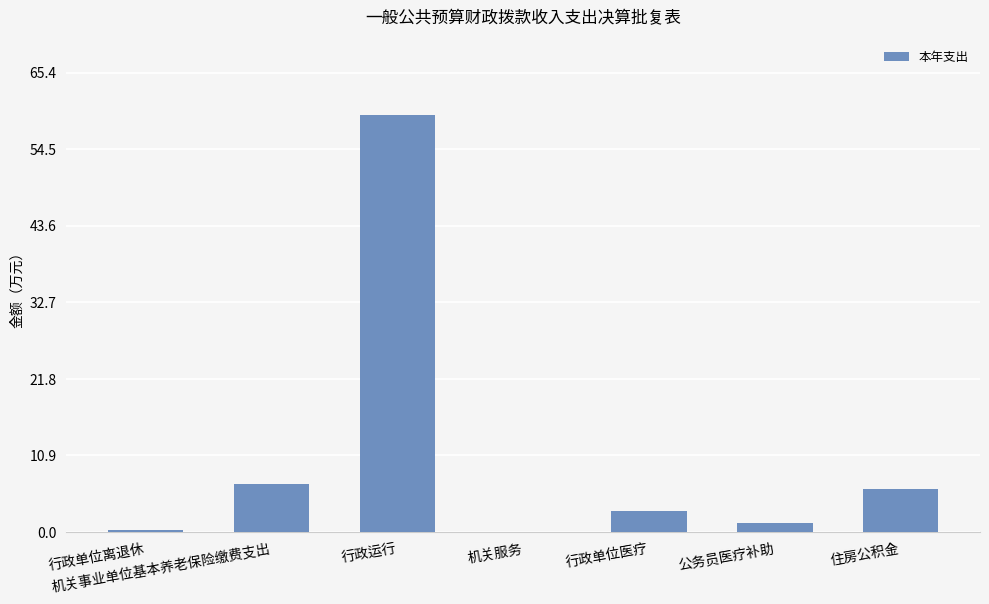

What is the sum of all values?

76.9